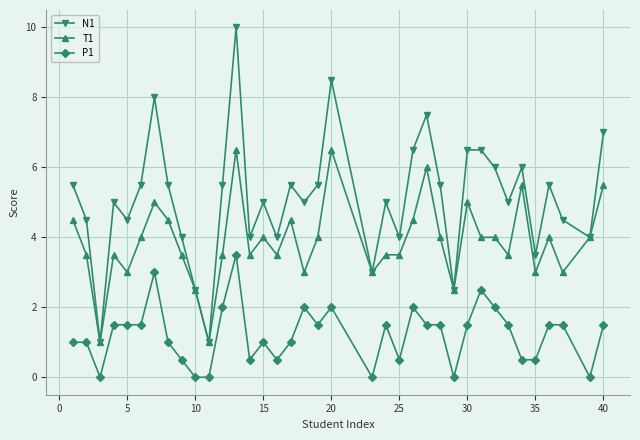

True or false: T1 has more than 0 interior local peaks.

True